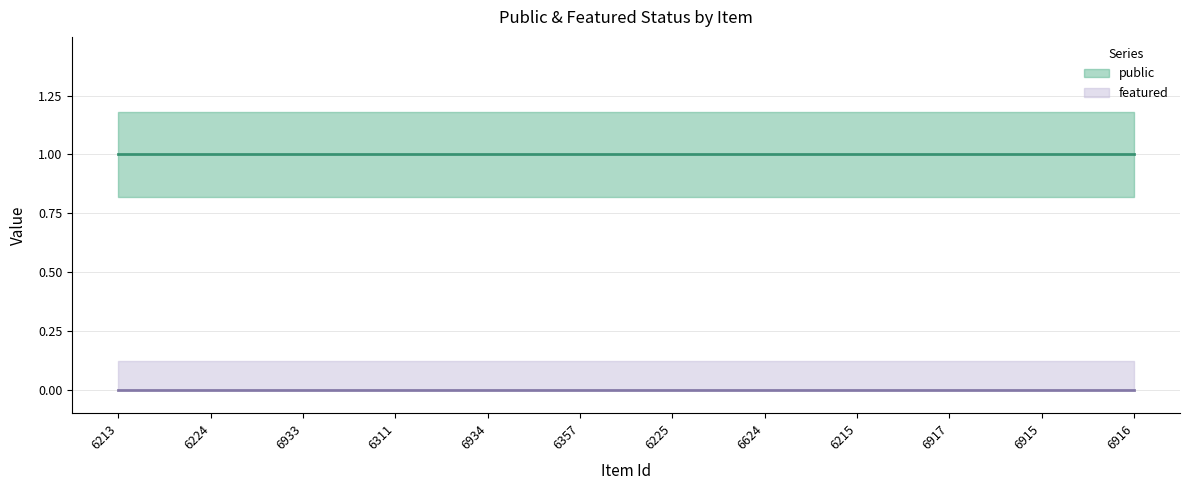

Which series has the largest total across all categories?

public